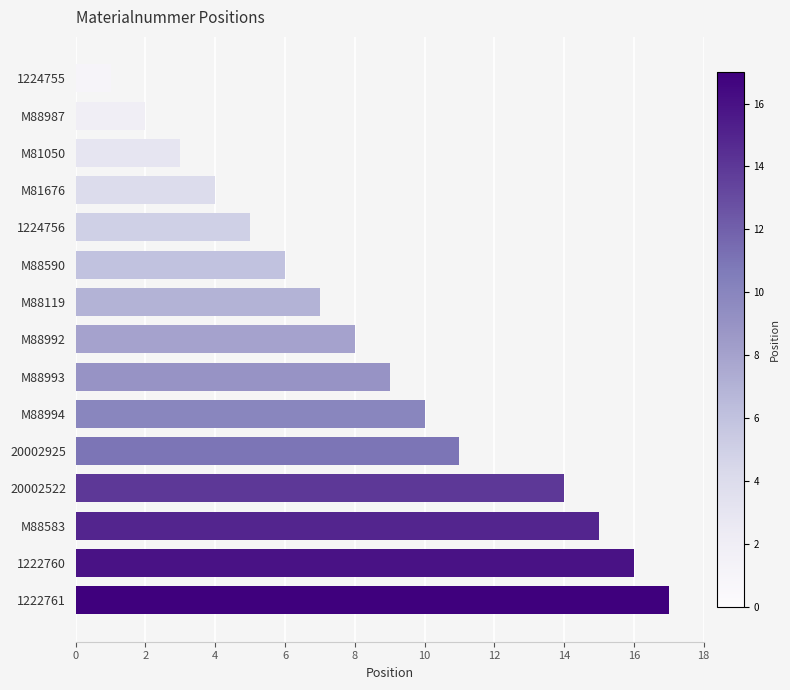

Between M81050 and M88993, which is larger?

M88993